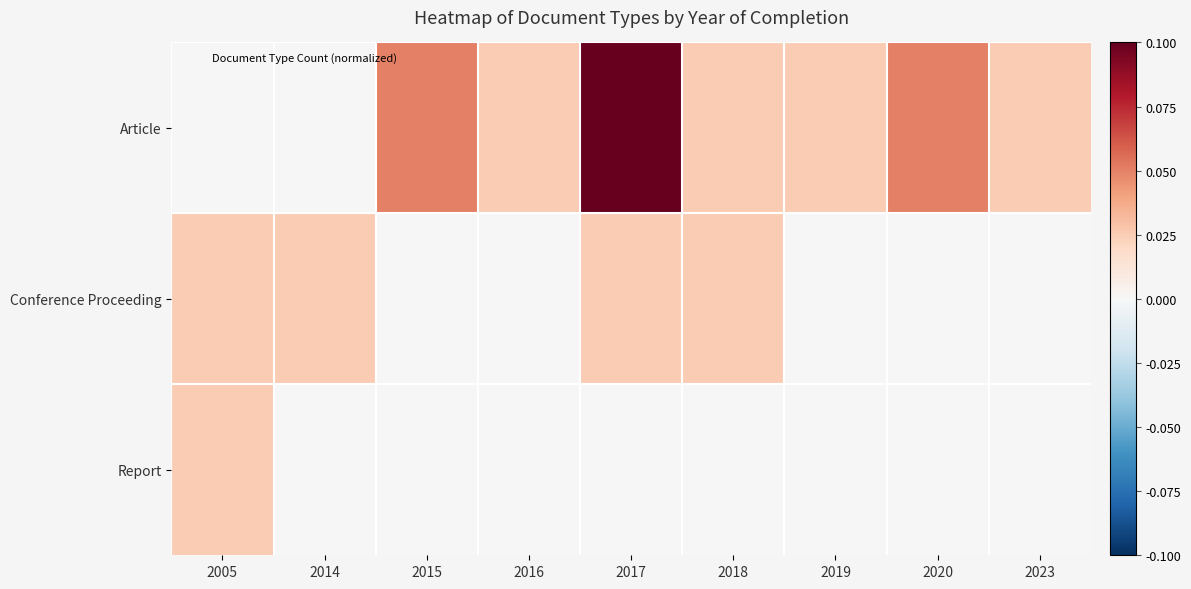

Rank the series by their average value, from highest to lowest.

Article, Conference Proceeding, Report